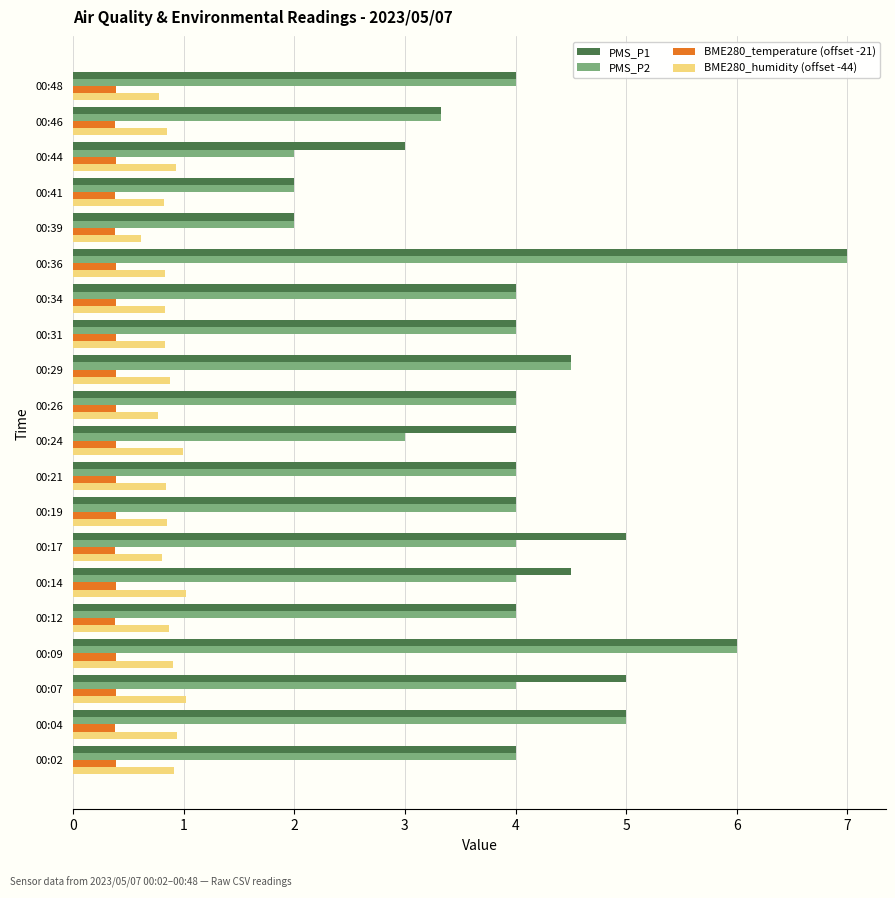

The value of PMS_P1 at 00:48 is 1.9. True or false?

False